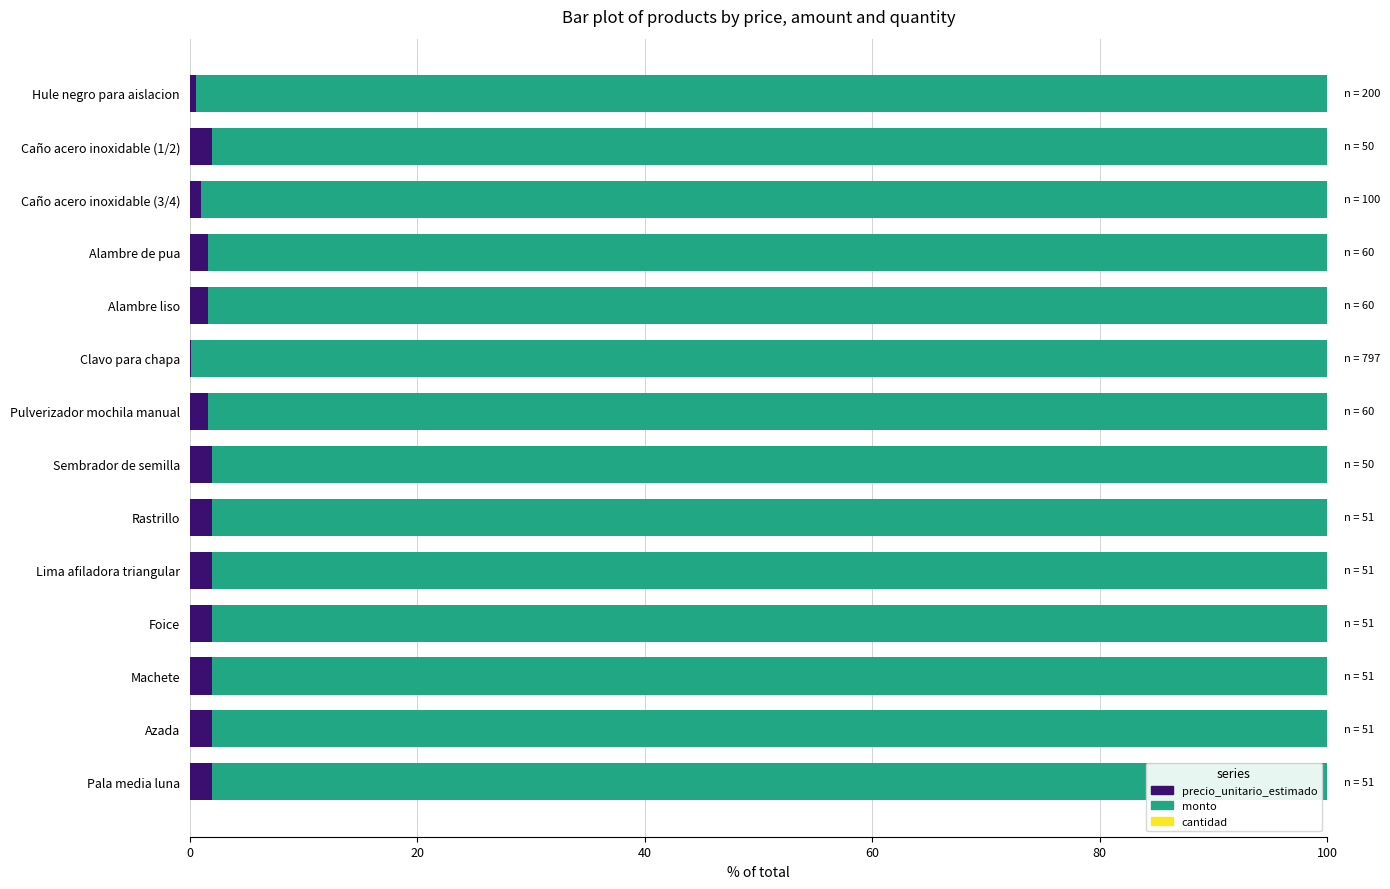

Reading right to left, extract all data points from this chart.

precio_unitario_estimado: 0.5	2.0	1.0	1.6	1.6	0.1	1.6	2.0	1.9	1.9	1.9	1.9	1.9	1.9
monto: 99.5	98.0	99.0	98.4	98.4	99.9	98.4	98.0	98.1	98.1	98.1	98.1	98.1	98.1
cantidad: 0.0	0.0	0.0	0.0	0.0	0.0	0.0	0.0	0.0	0.0	0.0	0.0	0.0	0.0